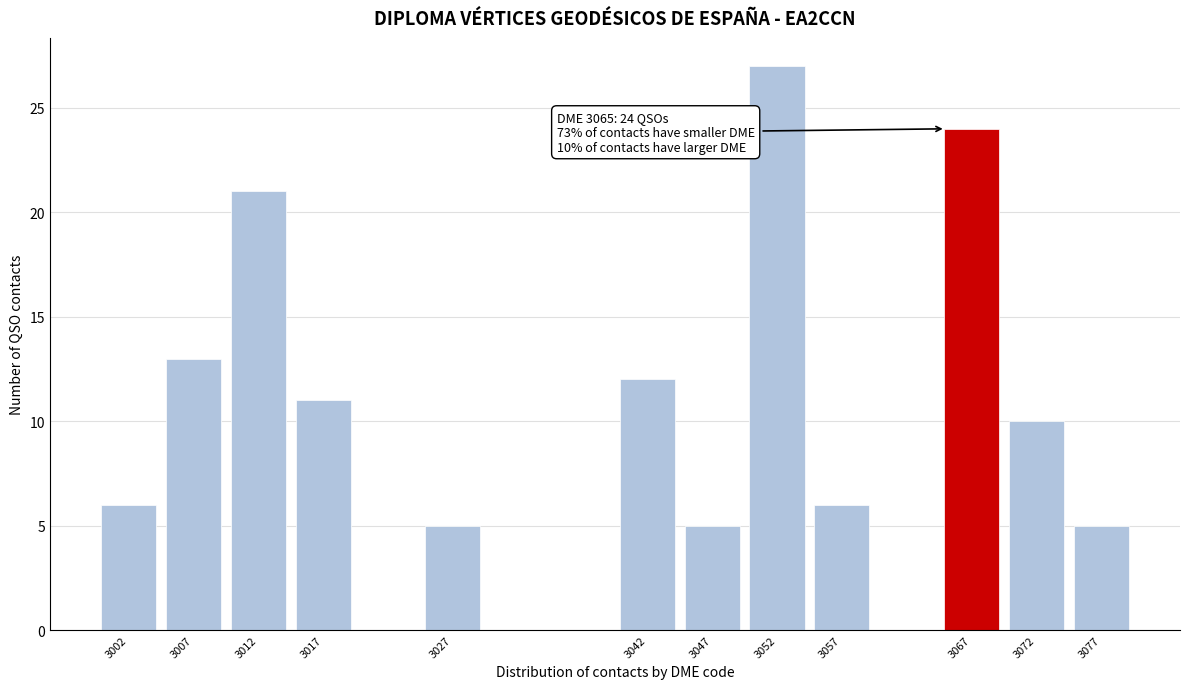

Reading right to left, what are all the values shown in this chart?

3077=5	3072=10	3067=24	3057=6	3052=27	3047=5	3042=12	3027=5	3017=11	3012=21	3007=13	3002=6